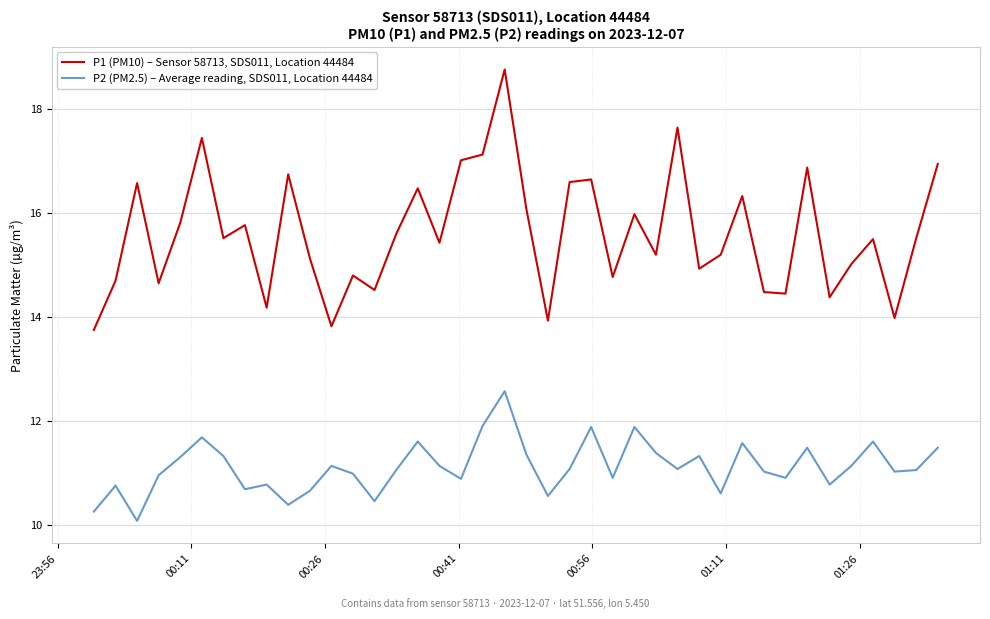

Which series has the largest total across all categories?

P1 (PM10) – Sensor 58713, SDS011, Location 44484